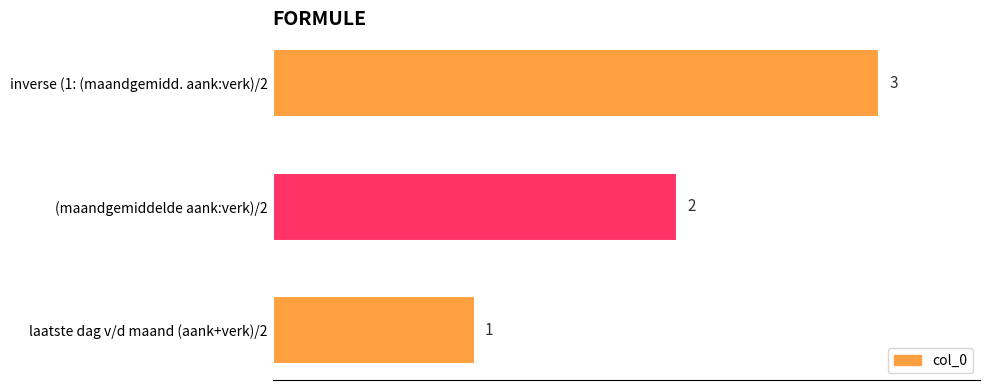

How many distinct data groups are displayed?

1